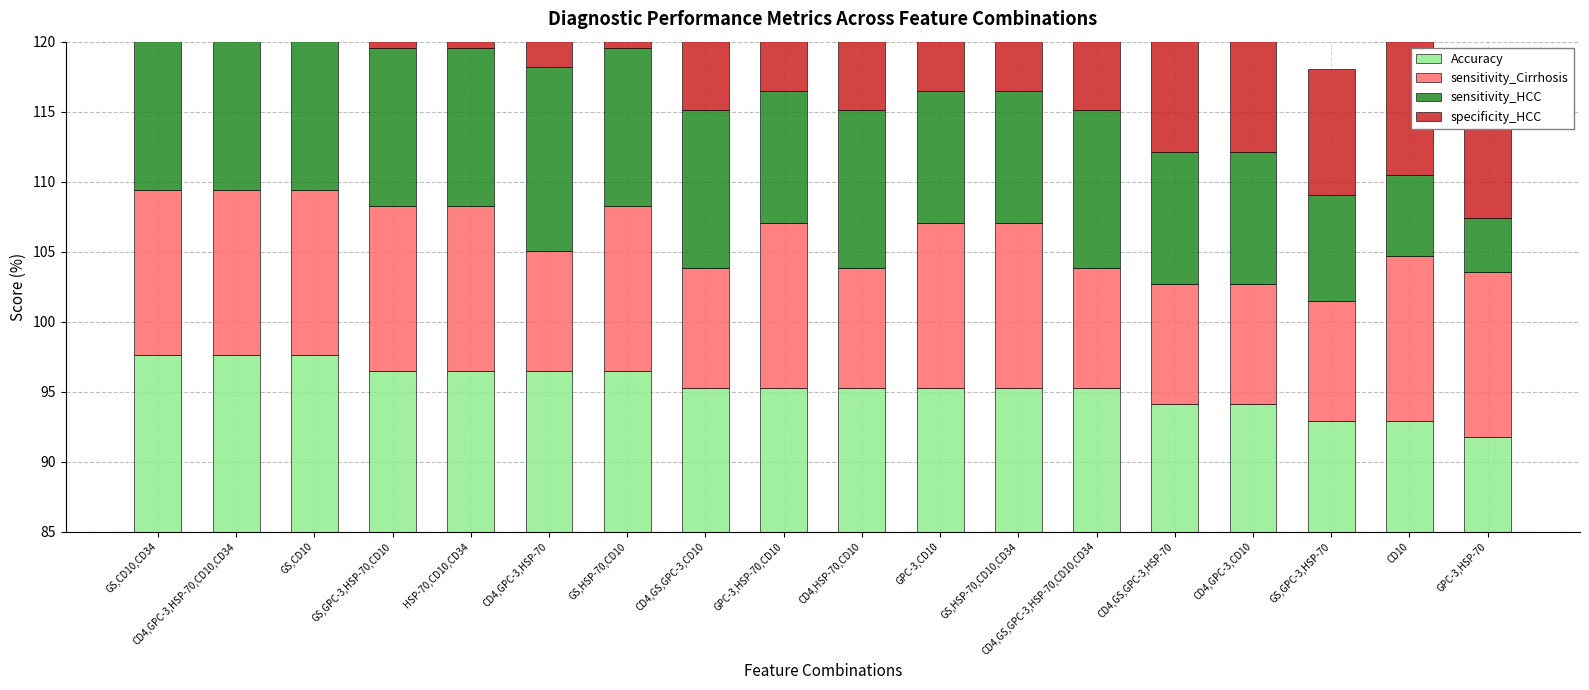

At which label does specificity_HCC first exceed 11?

GS,CD10,CD34